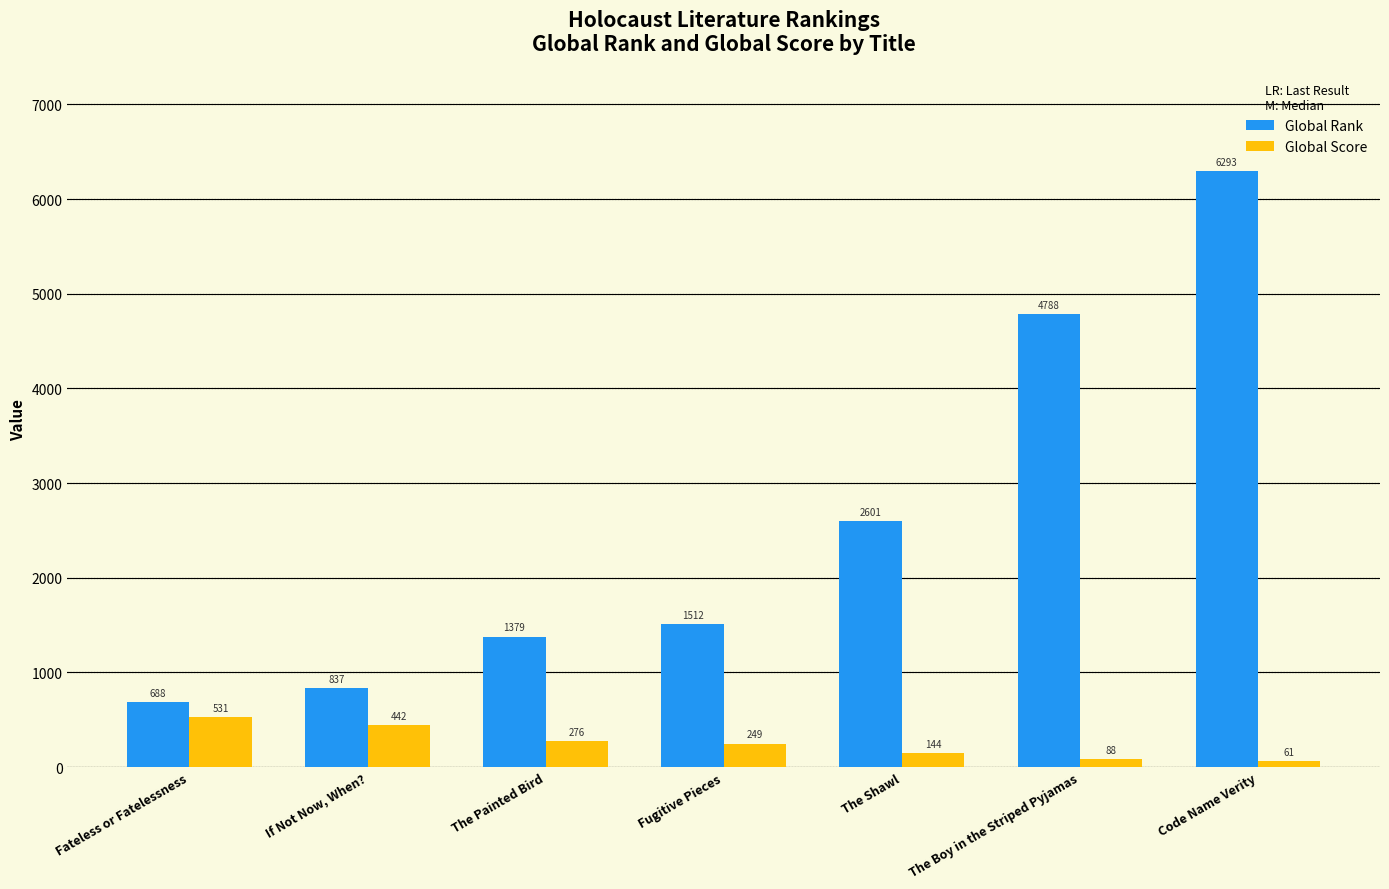

Which category has the highest value in the Global Score series?

Fateless or Fatelessness